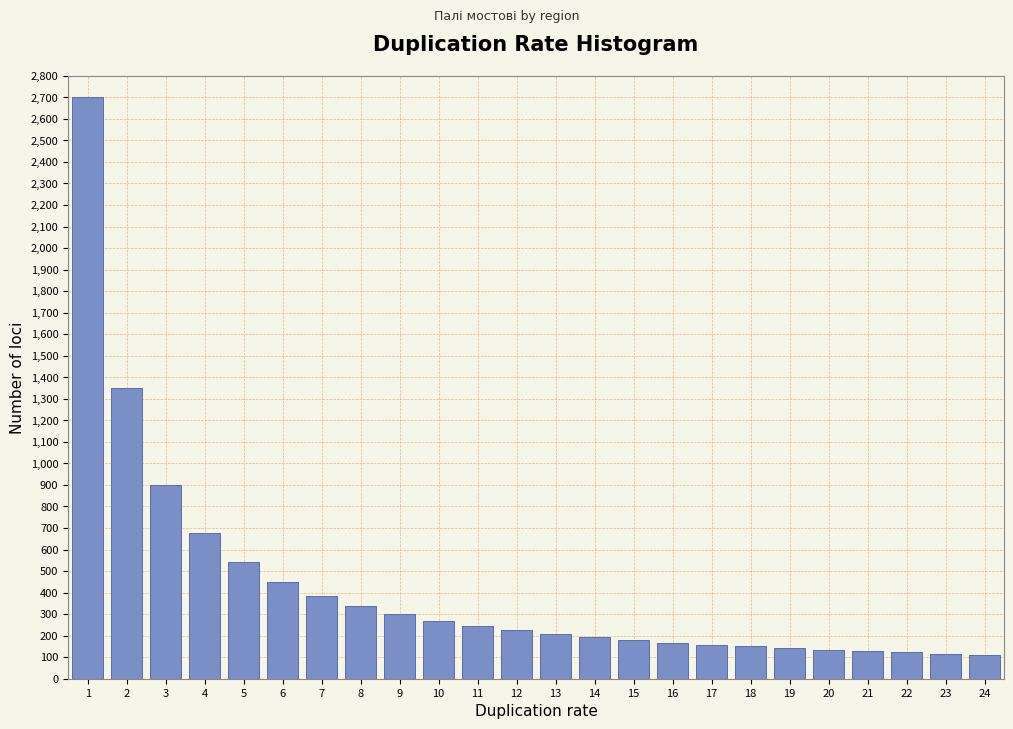

What is the maximum value shown in the chart?

2700